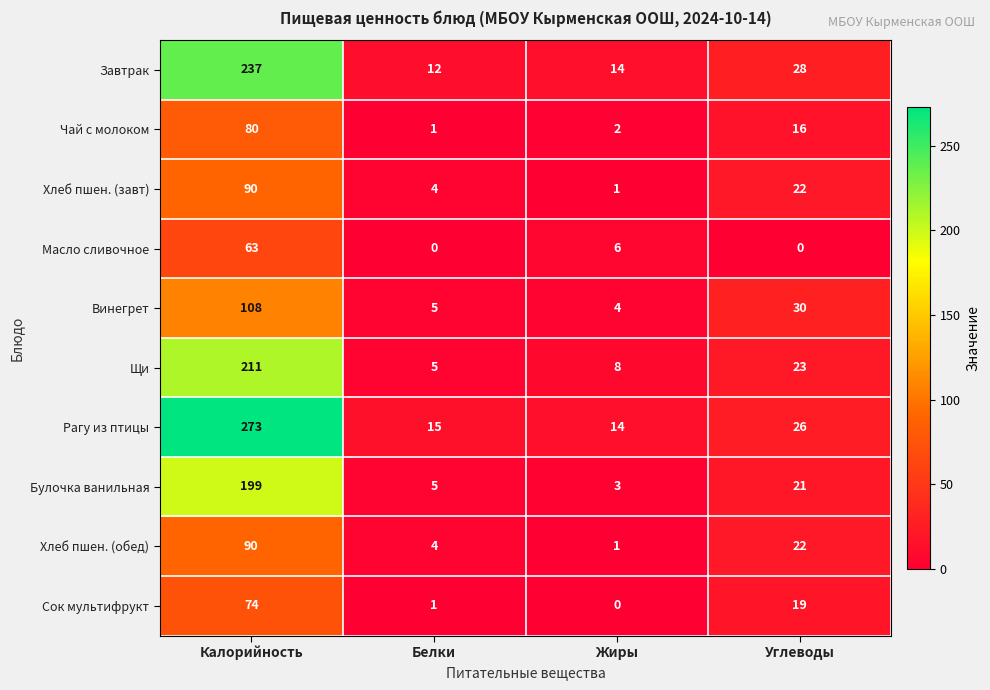

The Хлеб пшен. (завт) series shows 1 at Жиры. True or false?

True